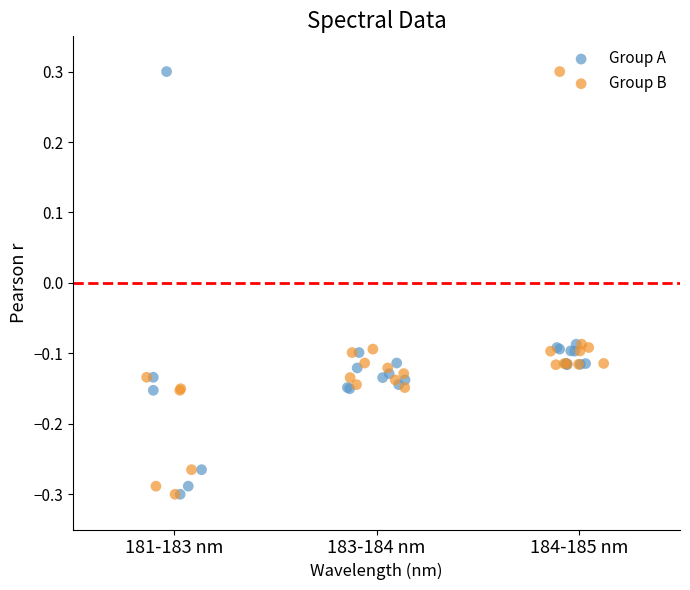

What are all the series names shown in the legend?

Group A, Group B